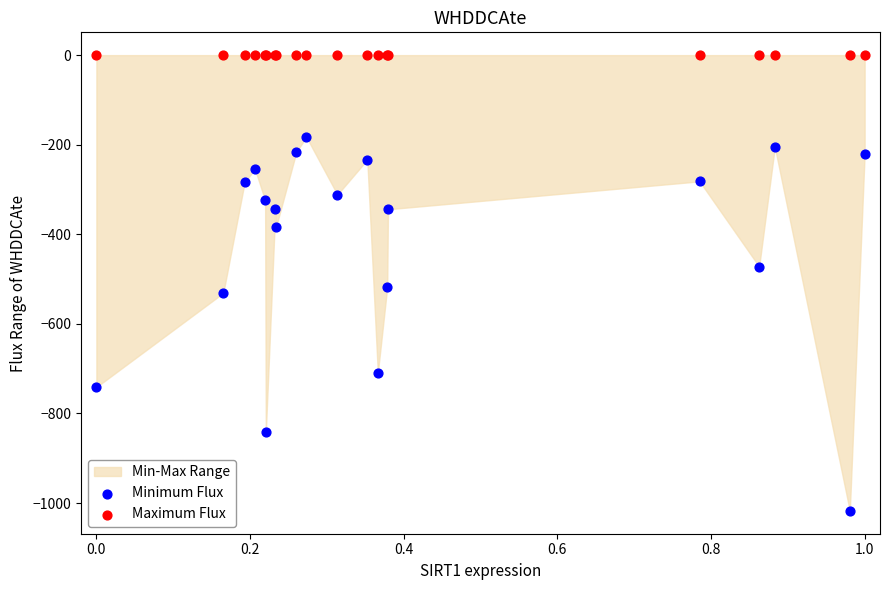

Which series reaches the maximum Y coordinate?

Maximum Flux